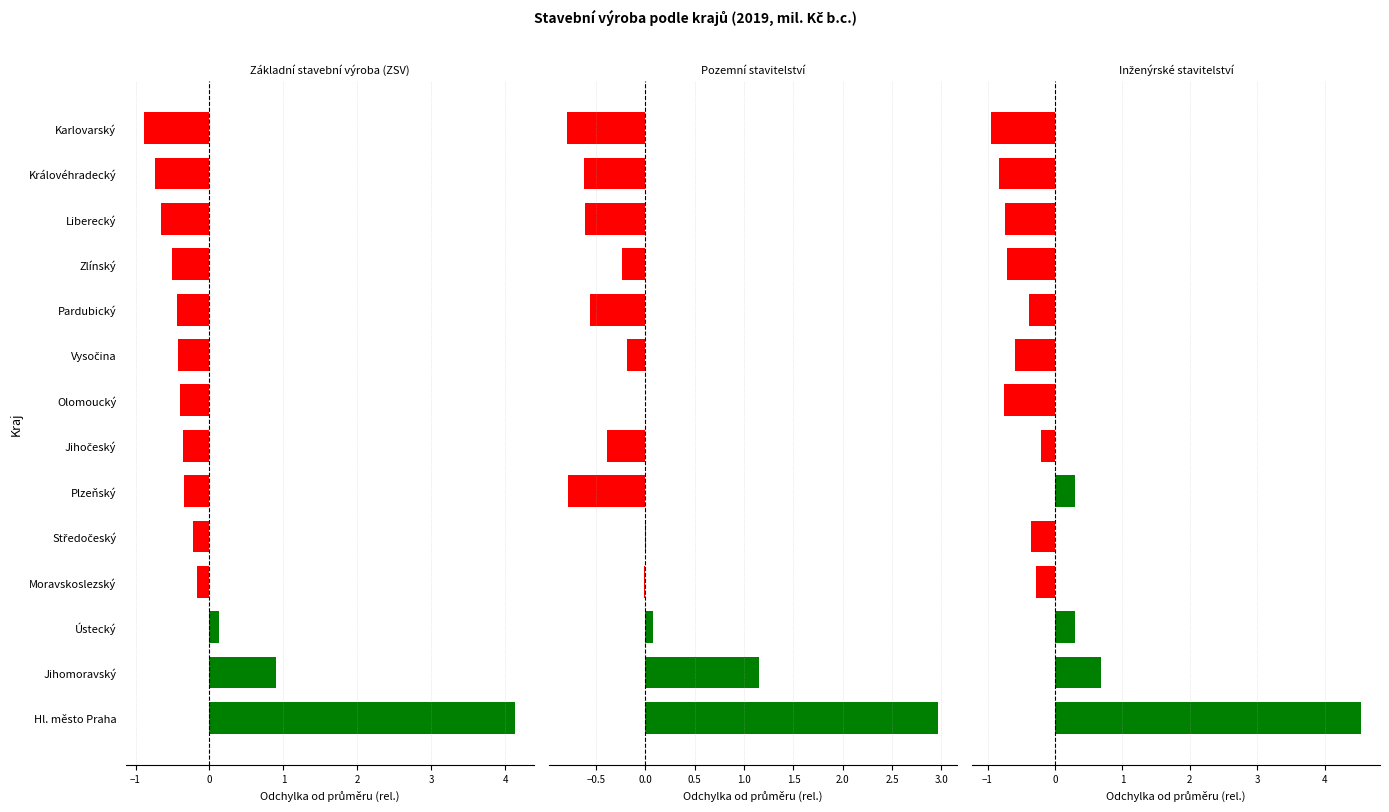

Reading right to left, list all the values displayed in this chart.

Základní stavební výroba (ZSV): -0.9	-0.7	-0.6	-0.5	-0.4	-0.4	-0.4	-0.4	-0.4	-0.2	-0.2	0.1	0.9	4.1
Pozemní stavitelství: -0.8	-0.6	-0.6	-0.2	-0.6	-0.2	-0.0	-0.4	-0.8	0.0	-0.0	0.1	1.2	3.0
Inženýrské stavitelství: -1.0	-0.8	-0.7	-0.7	-0.4	-0.6	-0.8	-0.2	0.3	-0.3	-0.3	0.3	0.7	4.5